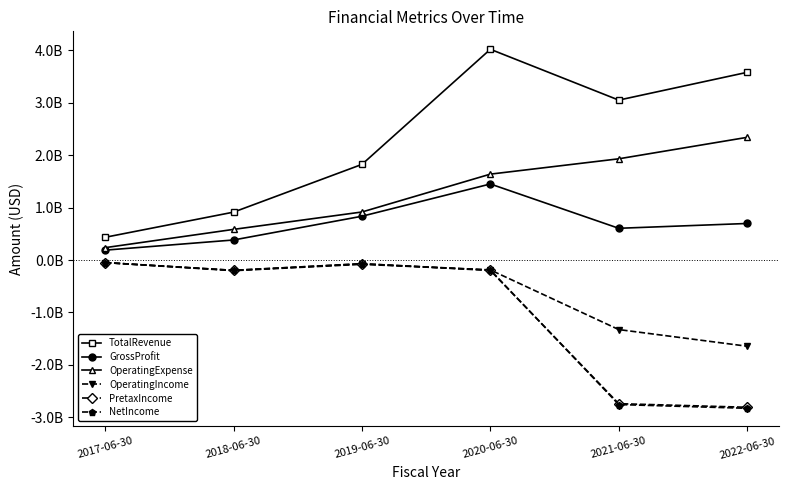

Is this an area chart (filled region under the line)?

No